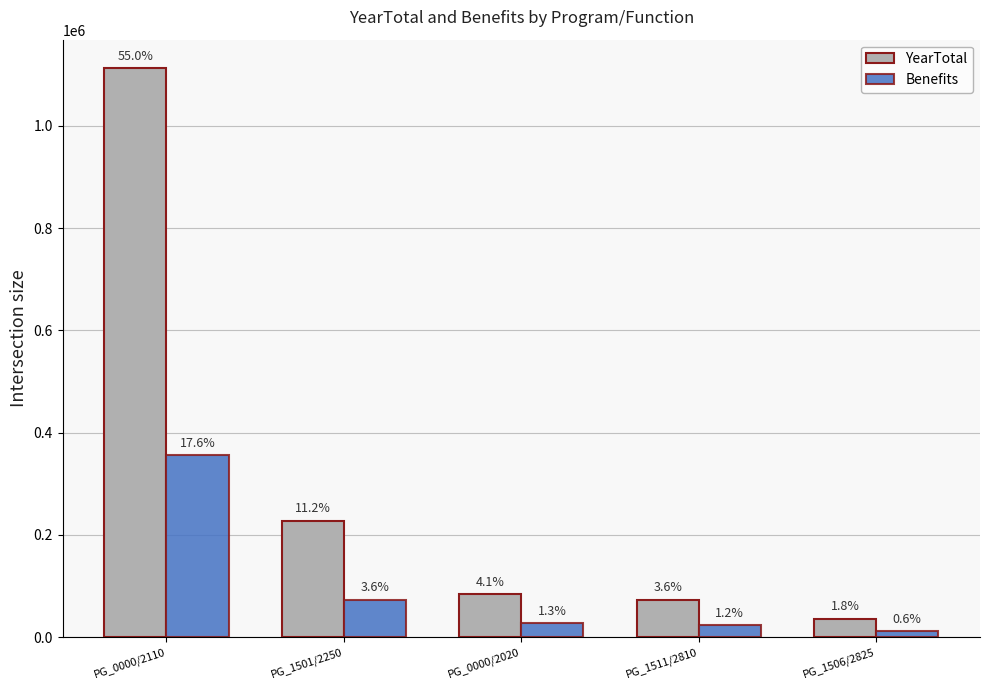

List the series in order of their overall mean, lowest first.

Benefits, YearTotal